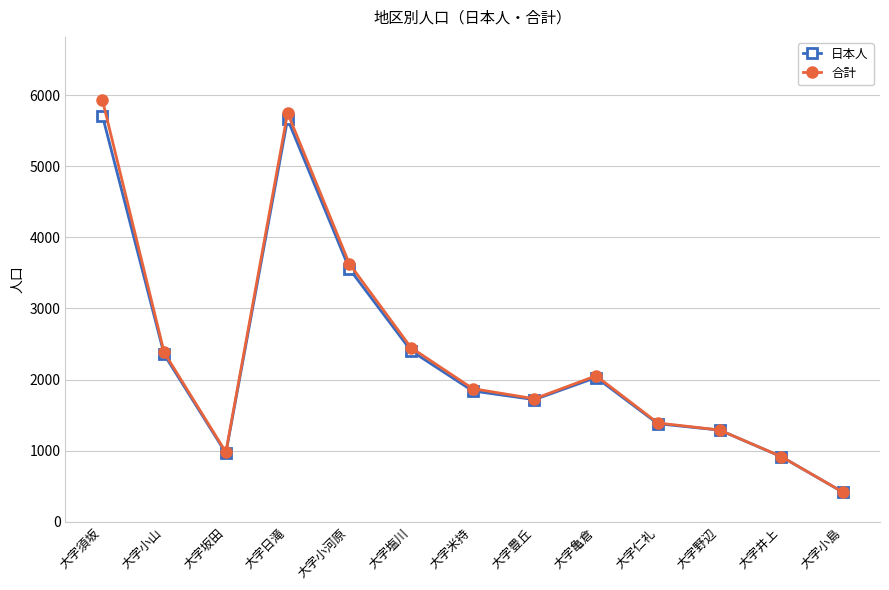

What is the sum of all 合計 values?

30778